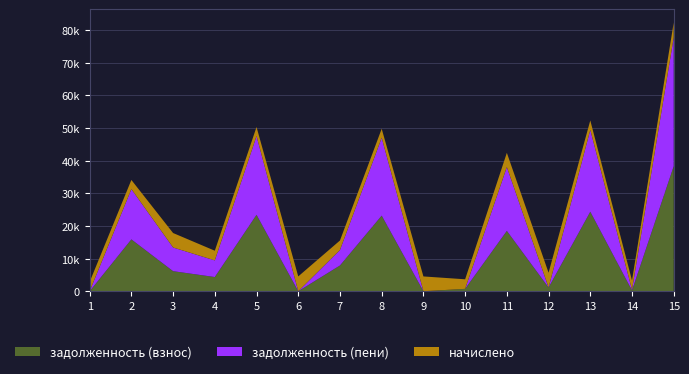

Reading left to right, what are all the values shown in this chart?

задолженность (взнос): 1=0.0	2=15884.8	3=6148.3	4=4352.6	5=23418.5	6=0.0	7=7890.8	8=23167.9	9=0.0	10=732.8	11=18486.4	12=1136.5	13=24357.7	14=229.3	15=38321.0
задолженность (пени): 1=0.0	2=15411.0	3=7256.9	4=5094.7	5=24114.1	6=0.0	7=4750.1	8=23856.1	9=0.4	10=0.0	11=19574.5	12=0.0	13=25081.2	14=229.3	15=39459.4
начислено: 1=2857.0	2=2804.9	3=4434.2	4=2968.6	5=2782.6	6=4545.8	7=2909.0	8=2752.8	9=4538.4	10=2931.4	11=4352.4	12=4545.8	13=2894.2	14=2849.5	15=4553.3